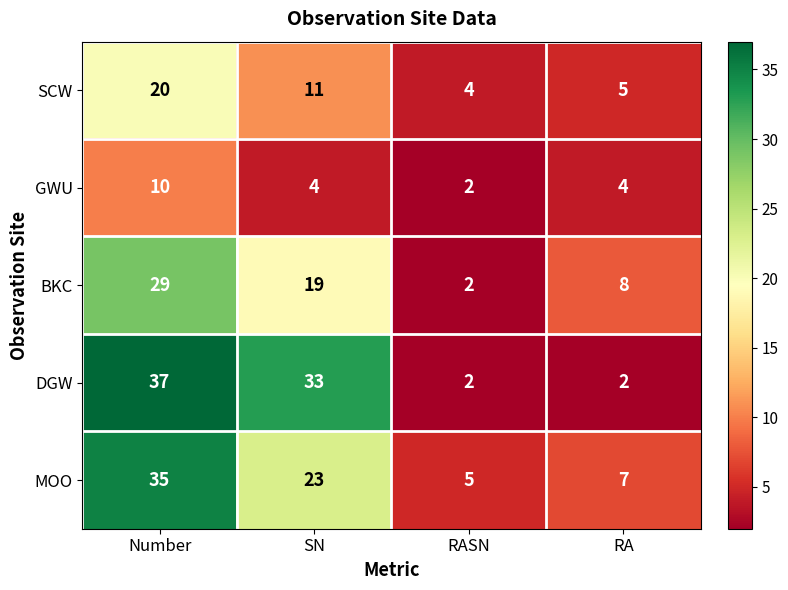

How many data points in MOO are less than 23?

2